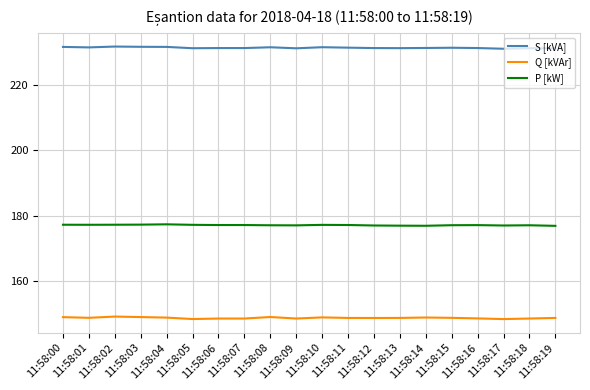

What is the lowest value of the Q [kVAr] series?

148.4